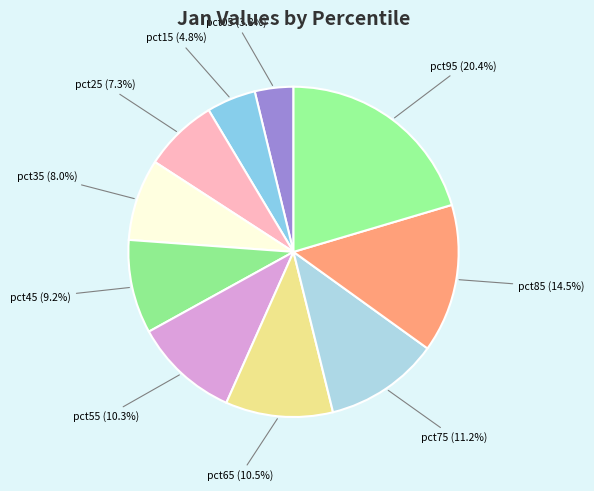

Which slice is the largest?

pct95